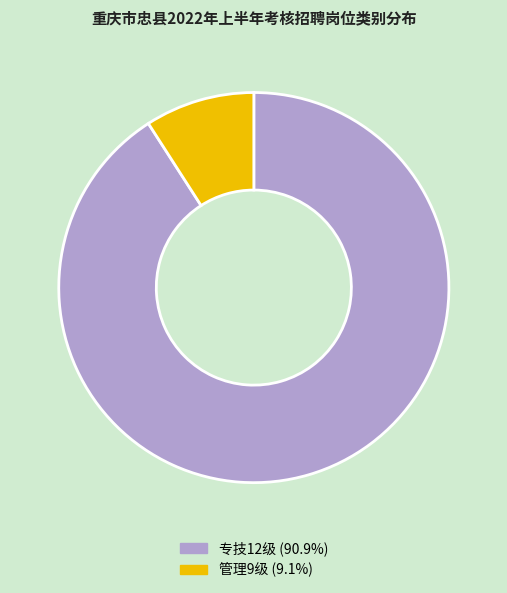

Rank the categories by value from lowest to highest.

管理9级, 专技12级